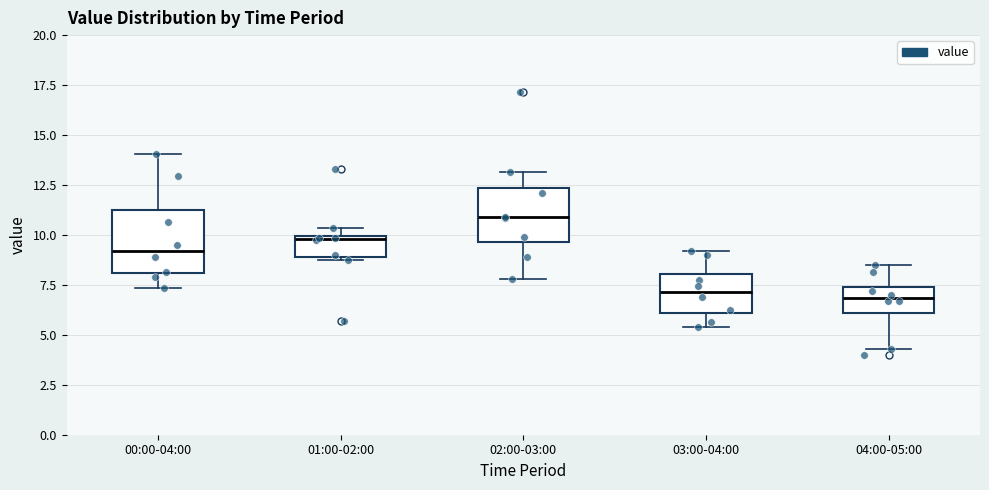

Reading left to right, read every box against the y-axis: the position of its median line, the range the box covers, and the ends of its whiskers. The values are not printed on the chart, so give them approximately, as read against the axis.

00:00-04:00: median 9.0, box 8.0 to 11.0, whiskers 7.5 to 14.0
01:00-02:00: median 10.0 (just below the box's upper edge), box 9.0 to 10.0, whiskers 8.5 to 10.5
02:00-03:00: median 11.0, box 9.5 to 12.5, whiskers 8.0 to 13.0
03:00-04:00: median 7.0, box 6.0 to 8.0, whiskers 5.5 to 9.0
04:00-05:00: median 7.0, box 6.0 to 7.5, whiskers 4.5 to 8.5